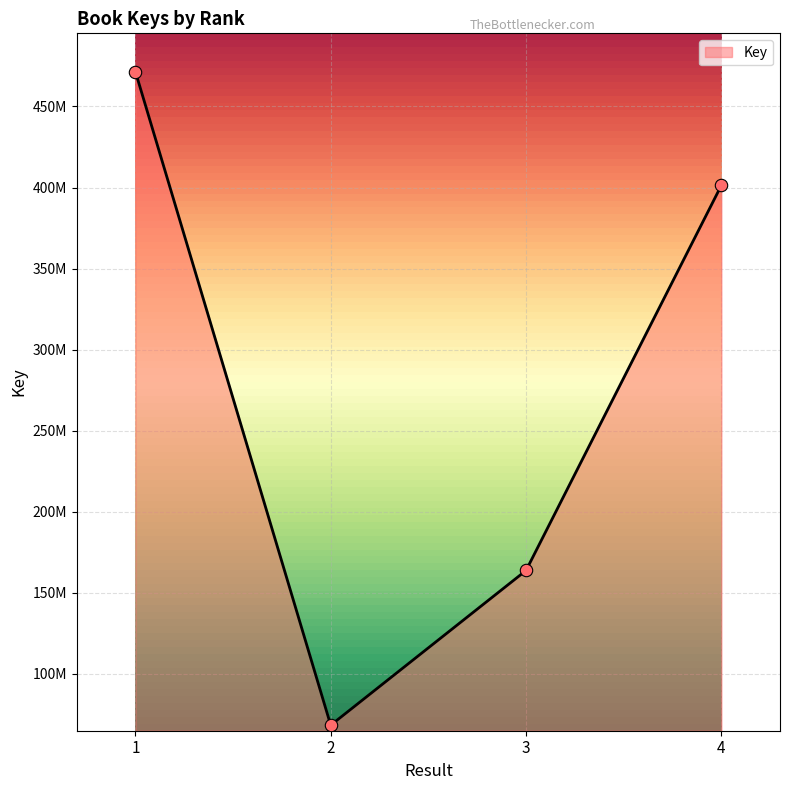

Which has a higher value, 3 or 2?

3